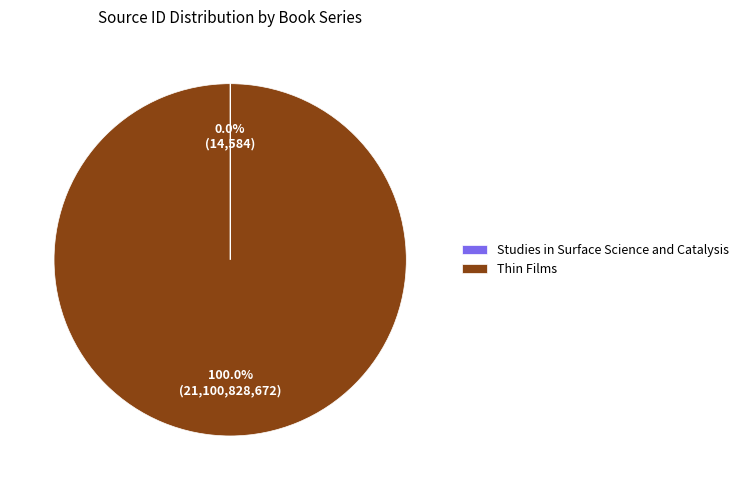

Which category accounts for the majority?

Thin Films